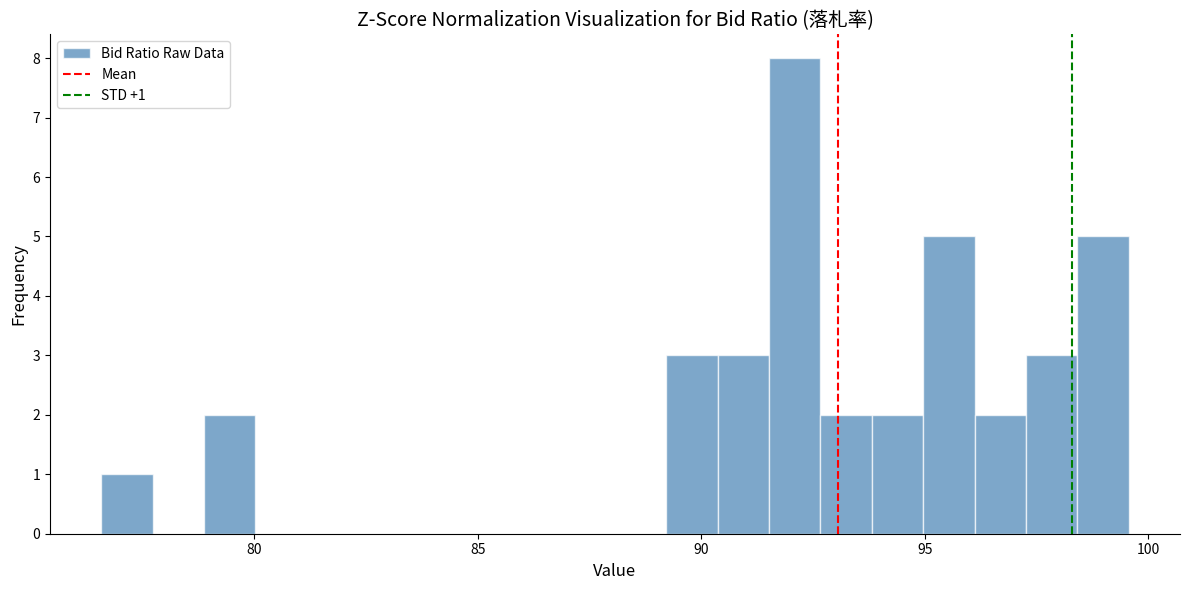

Around what value on the x-axis is the tallest bar? Give the approximate position of its centre, as read against the axis.

92.0